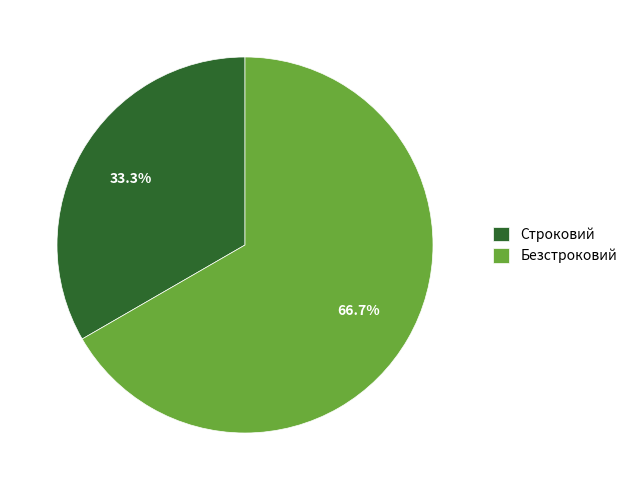

What is the ratio of the value at Строковий to the value at Безстроковий?

0.5